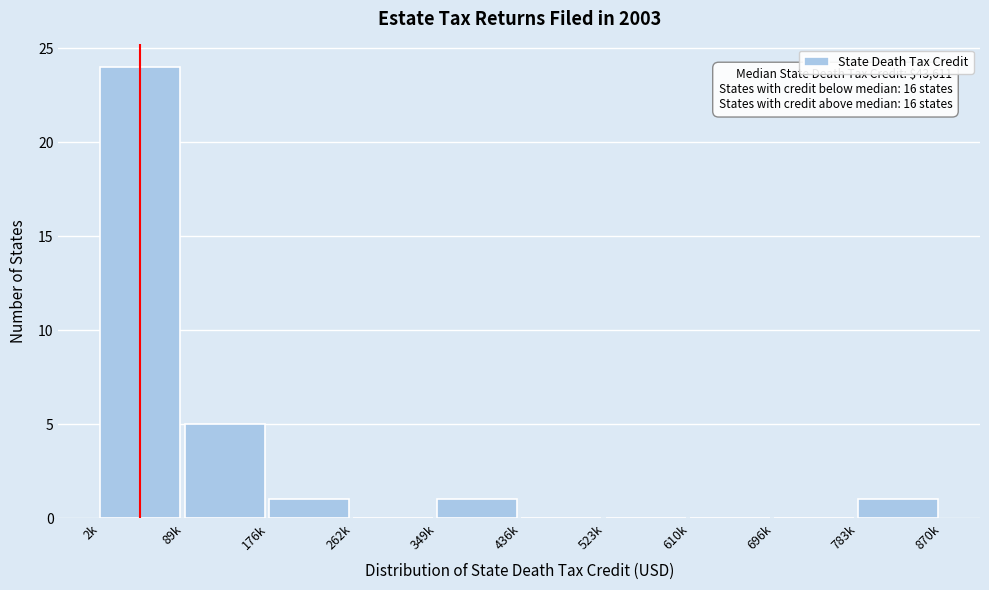

Reading right to left, list all the values displayed in this chart.

783k=1	696k=0	610k=0	523k=0	436k=0	349k=1	262k=0	176k=1	89k=5	2k=24